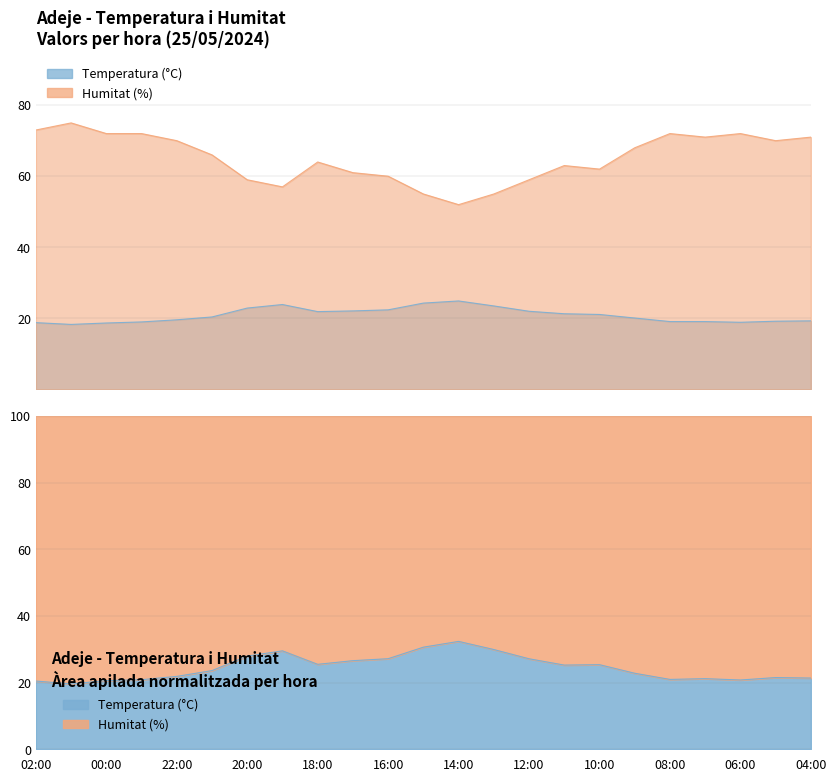

At which label does Humitat (%) first exceed 66?

02:00